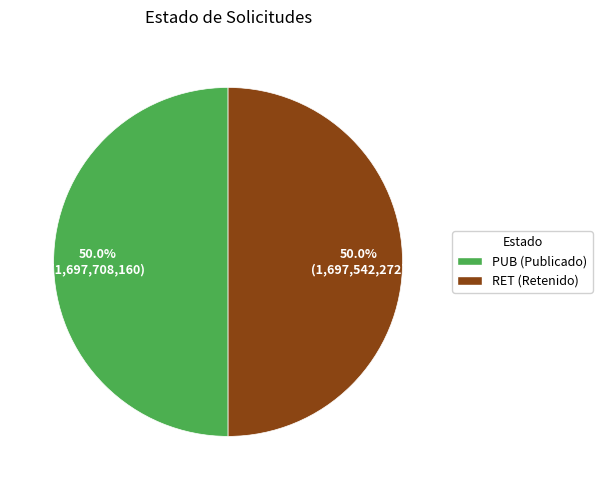

Approximately how many times larger is the value at PUB (Publicado) compared to RET (Retenido)?

1.0